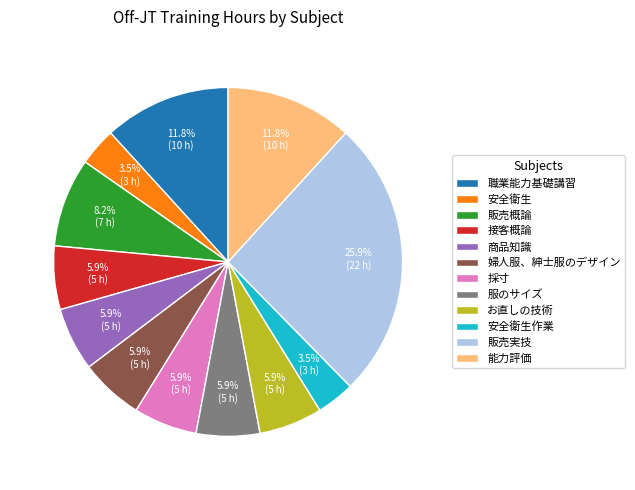

True or false: 販売概論 accounts for 8% of the total.

True